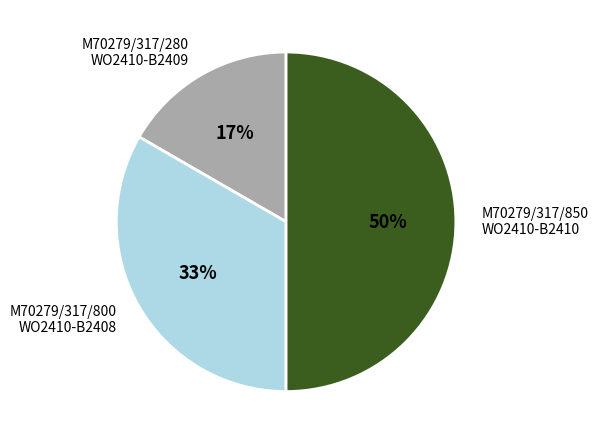

To the nearest percent, what percentage of the pie is M70279/317/850 WO2410-B2410?

50%